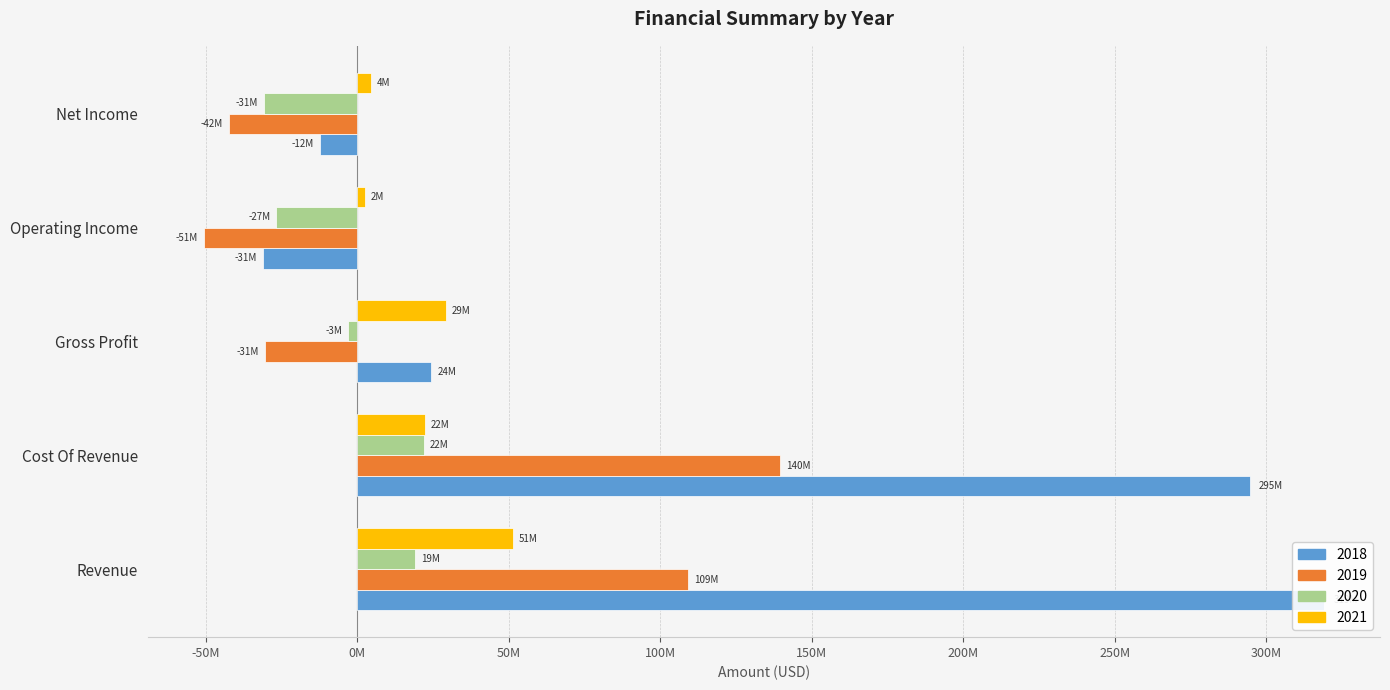

Between Revenue and Net Income, which series saw the biggest shift?

2018